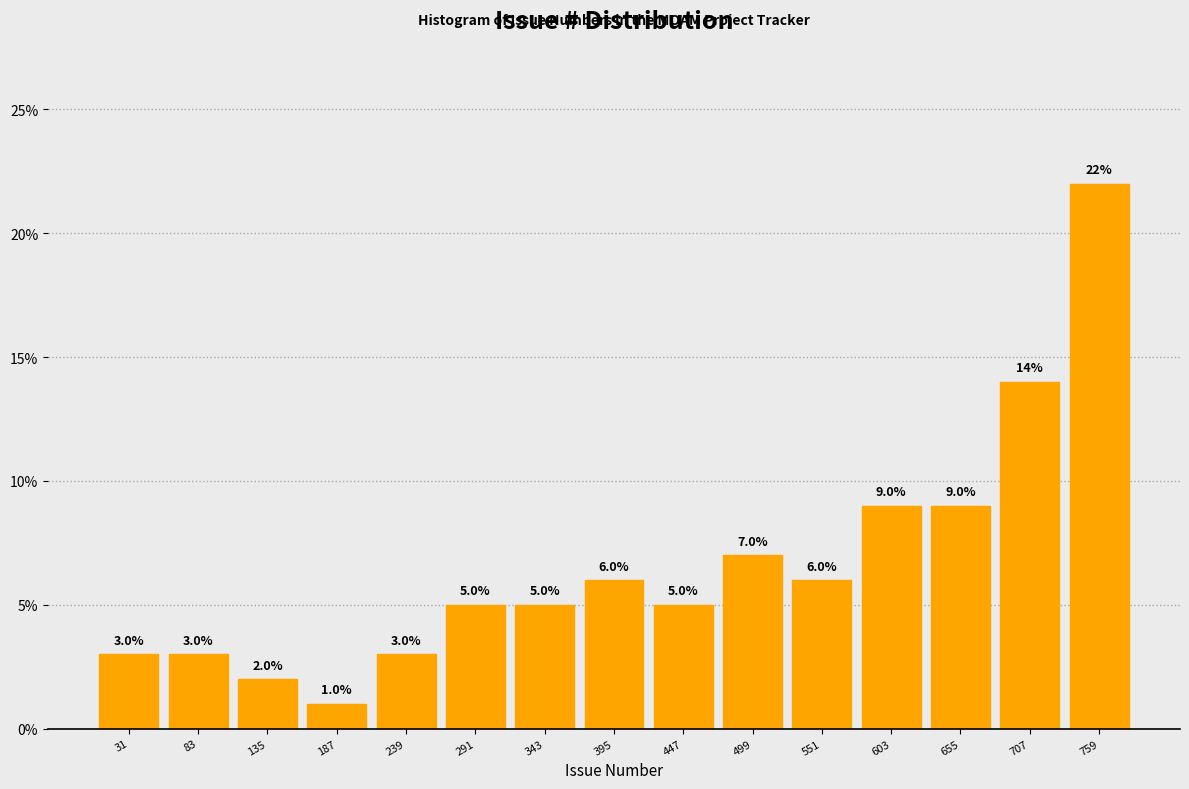

Reading left to right, list every bar in this chart as the range it spans on the x-axis followed by its height. The bar edges are not printed on the chart, so give them approximately, as read against the axis.

5 to 57: 3.0
57 to 109: 3.0
109 to 161: 2.0
161 to 213: 1.0
213 to 265: 3.0
265 to 317: 5.0
317 to 369: 5.0
369 to 421: 6.0
421 to 473: 5.0
473 to 525: 7.0
525 to 577: 6.0
577 to 629: 9.0
629 to 681: 9.0
681 to 733: 14.0
733 to 785: 22.0